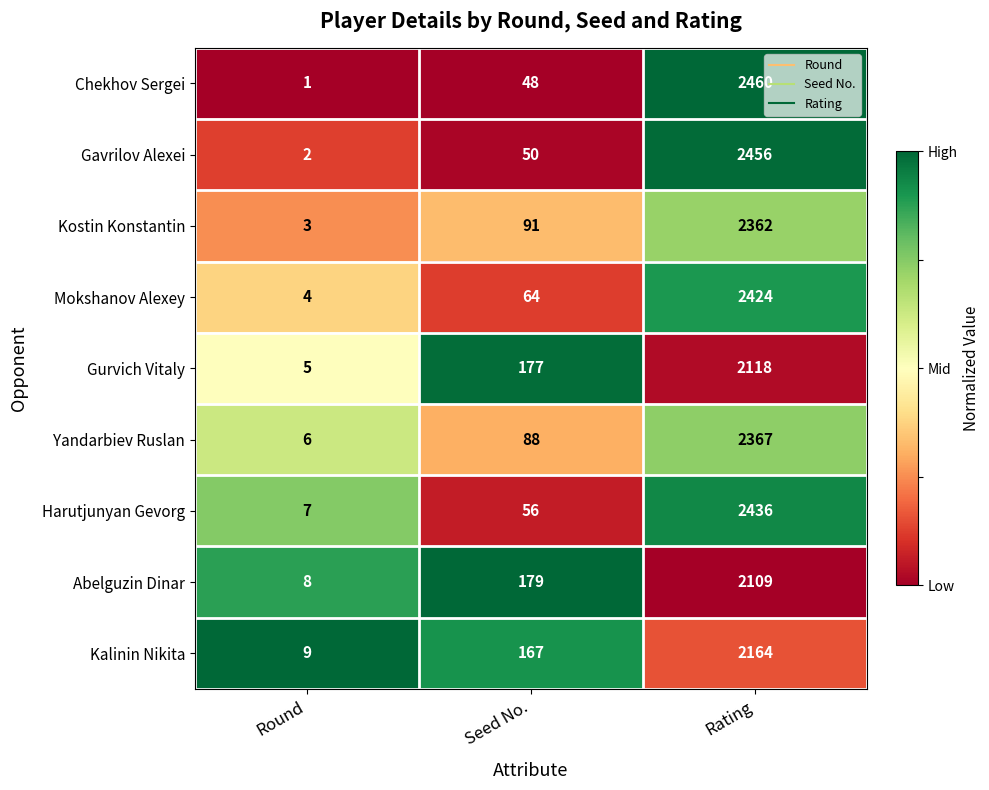

What is the approximate value of Harutjunyan Gevorg at Round, to the nearest 10?

10